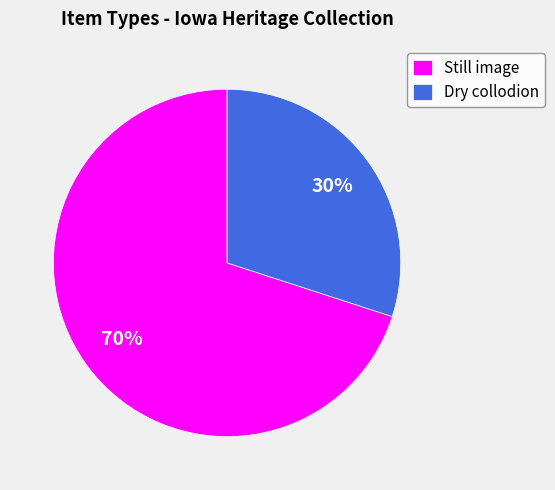

Between Dry collodion and Still image, which is larger?

Still image